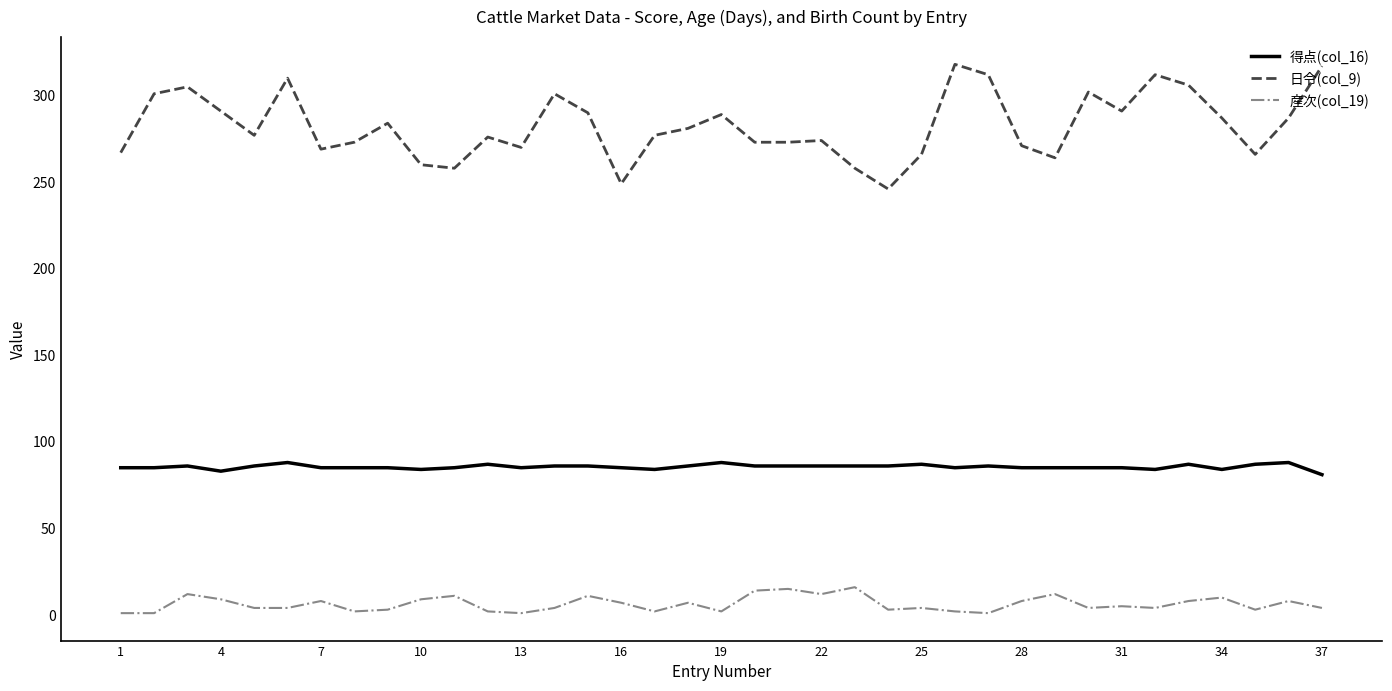

Which series has the largest total across all categories?

日令(col_9)